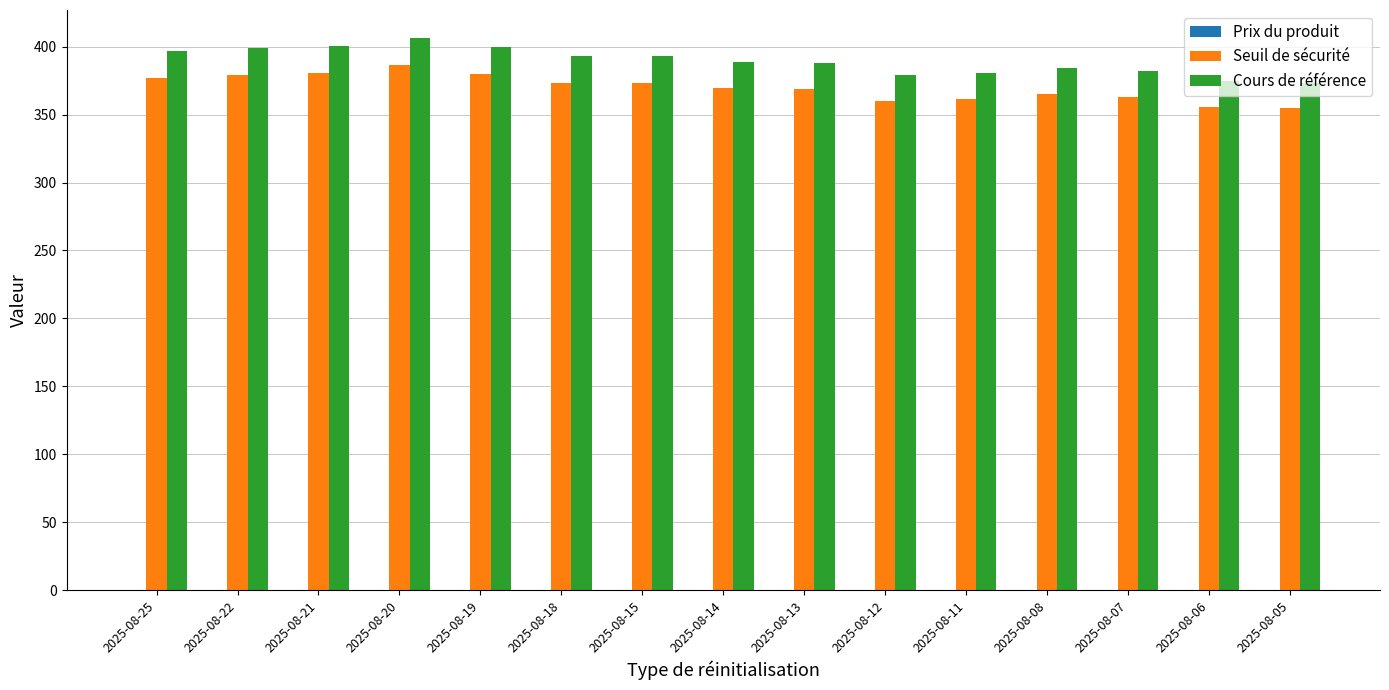

What is the approximate value of Cours de référence at 2025-08-05?

373.3